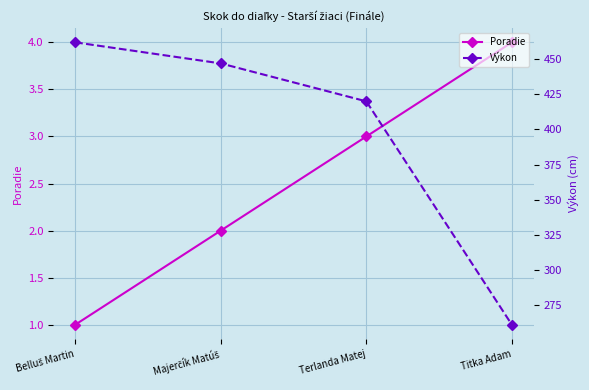

What is the label of the 4th point from the left?

Titka Adam